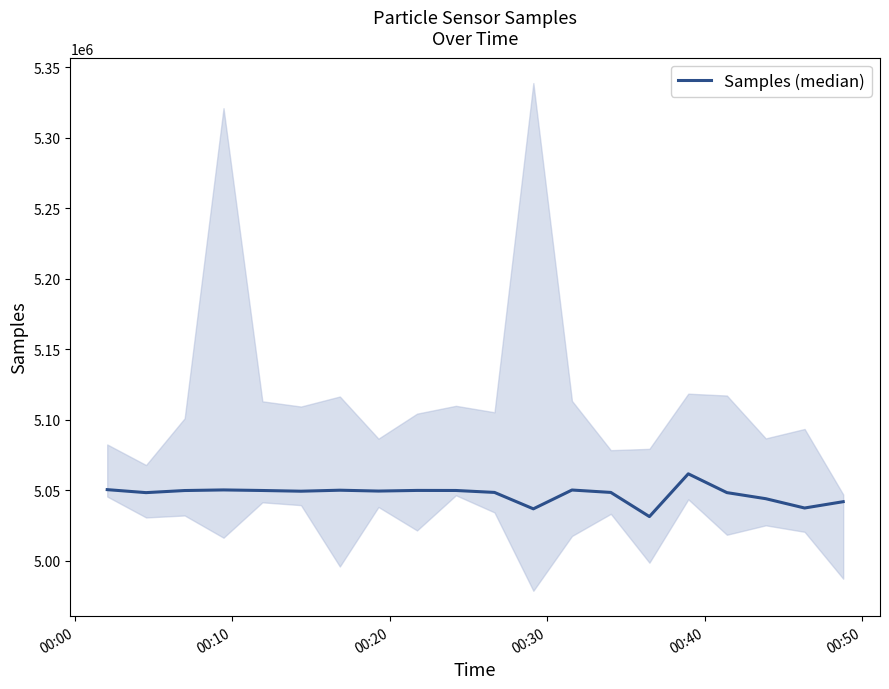

How many lines are shown in the chart?

1